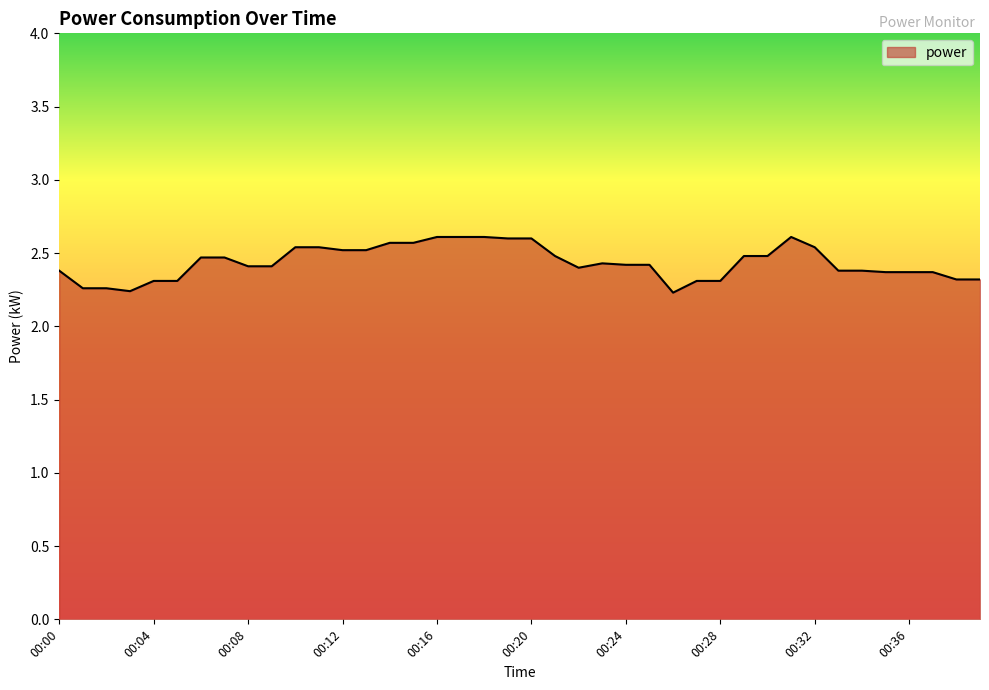

What is the difference between the maximum and minimum values?

0.4